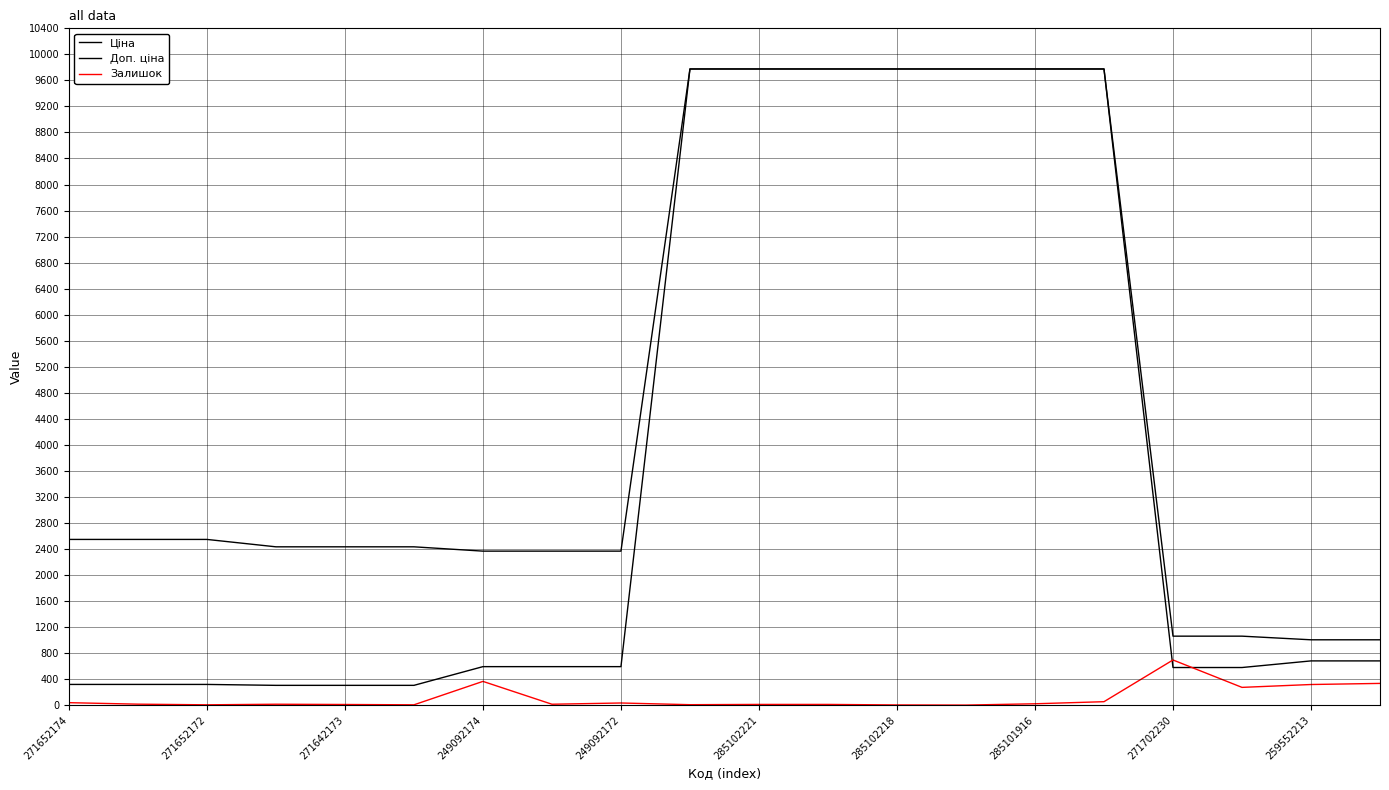

What is the highest value of the Ціна series?

9775.5